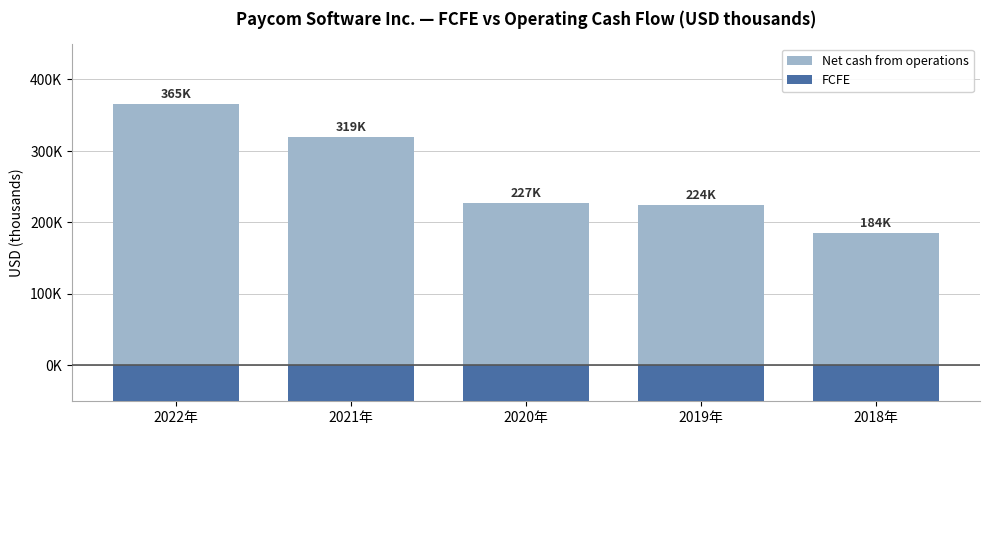

What is the total value across all series at 2022年?

143521